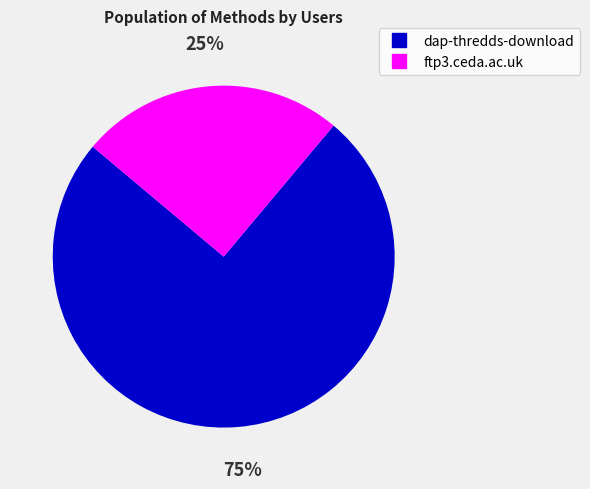

Count the number of slices in the pie.

2